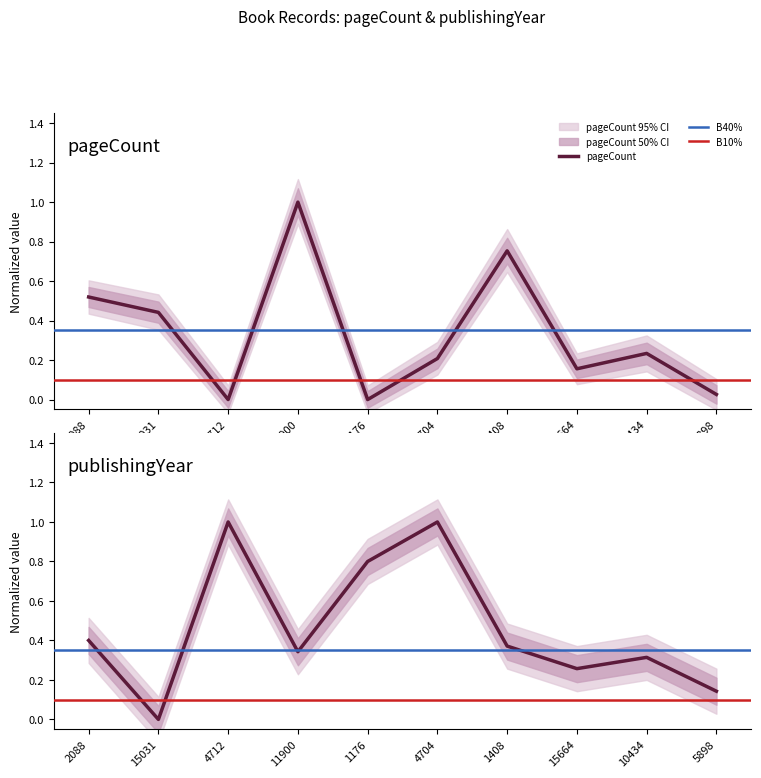

The value of publishingYear at 4704 is 1.0. True or false?

True